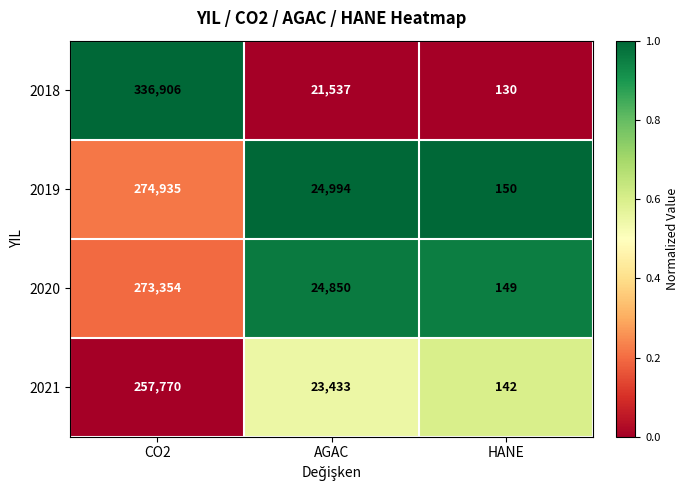

What is the total value across all series at HANE?

571